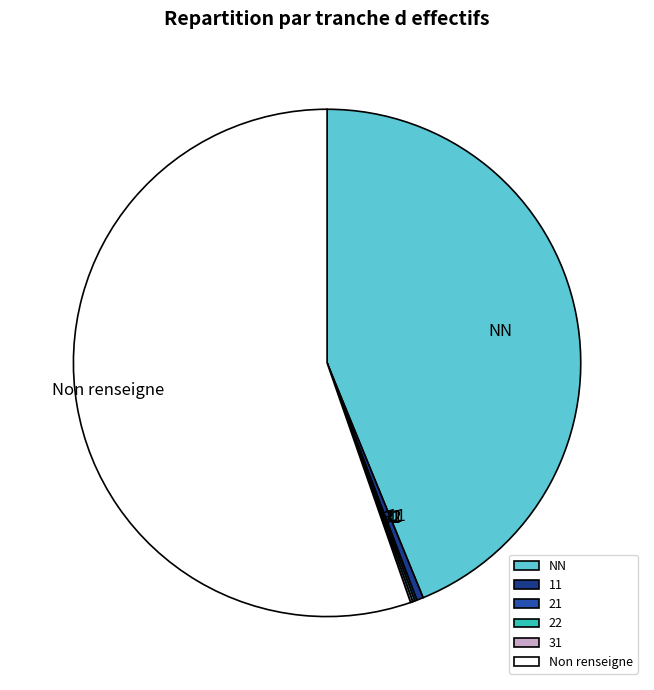

Which slice is the largest?

Non renseigne